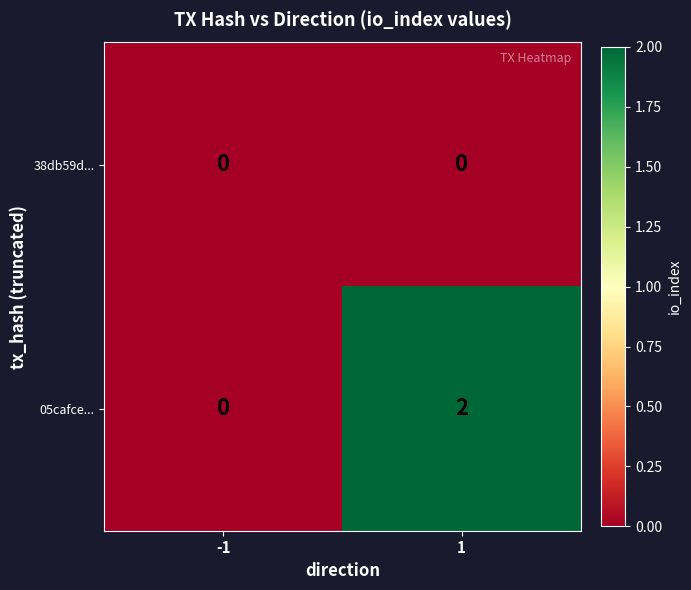

Which series has the largest range (max minus min)?

05cafce...